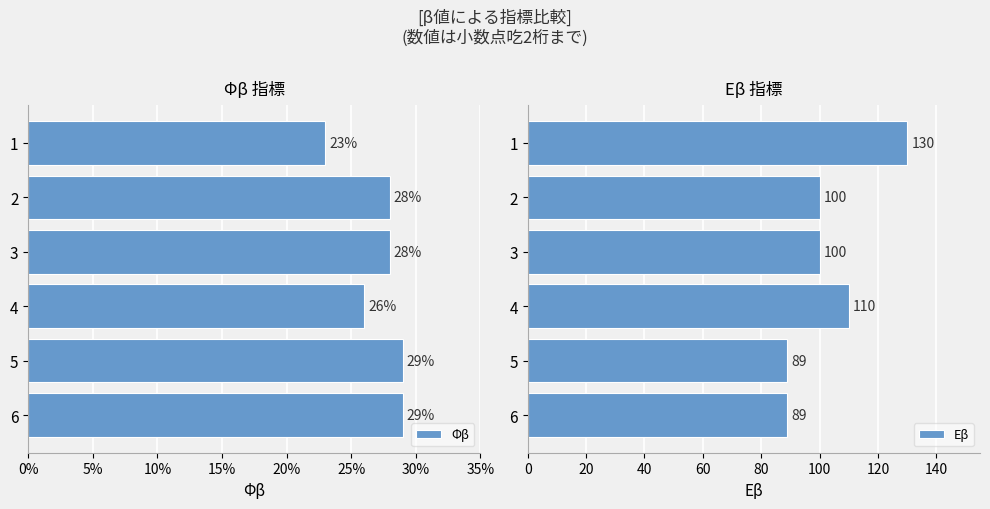

Rank the series by their average value, from highest to lowest.

Eβ, Φβ